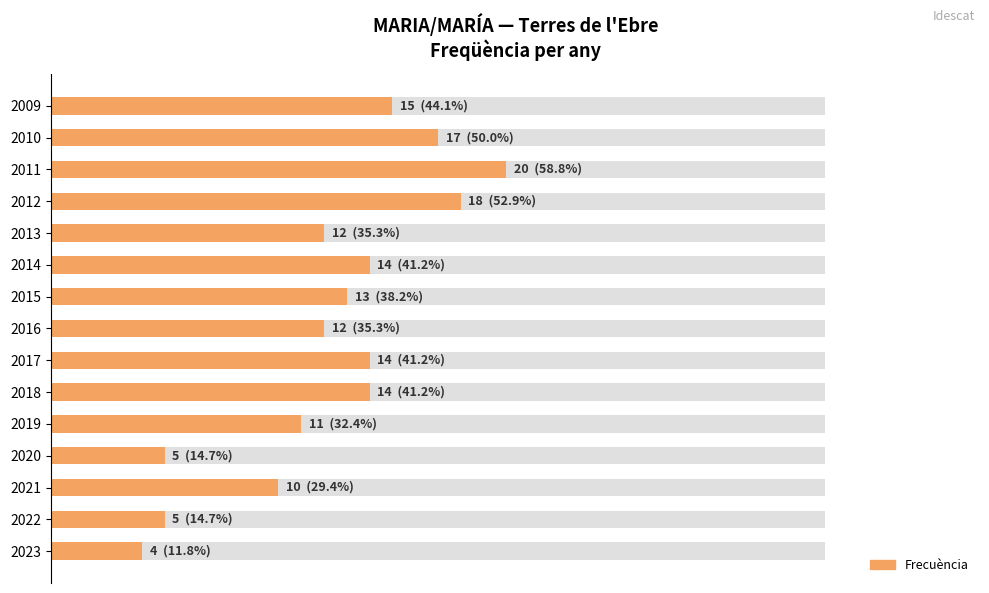

How many bars are there in total?

15